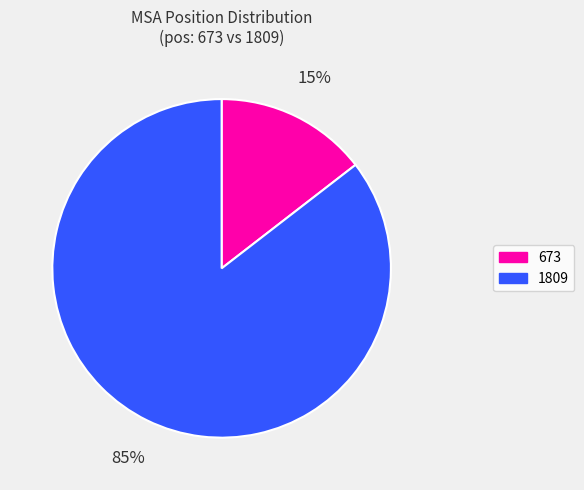

True or false: 673 accounts for 23% of the total.

False